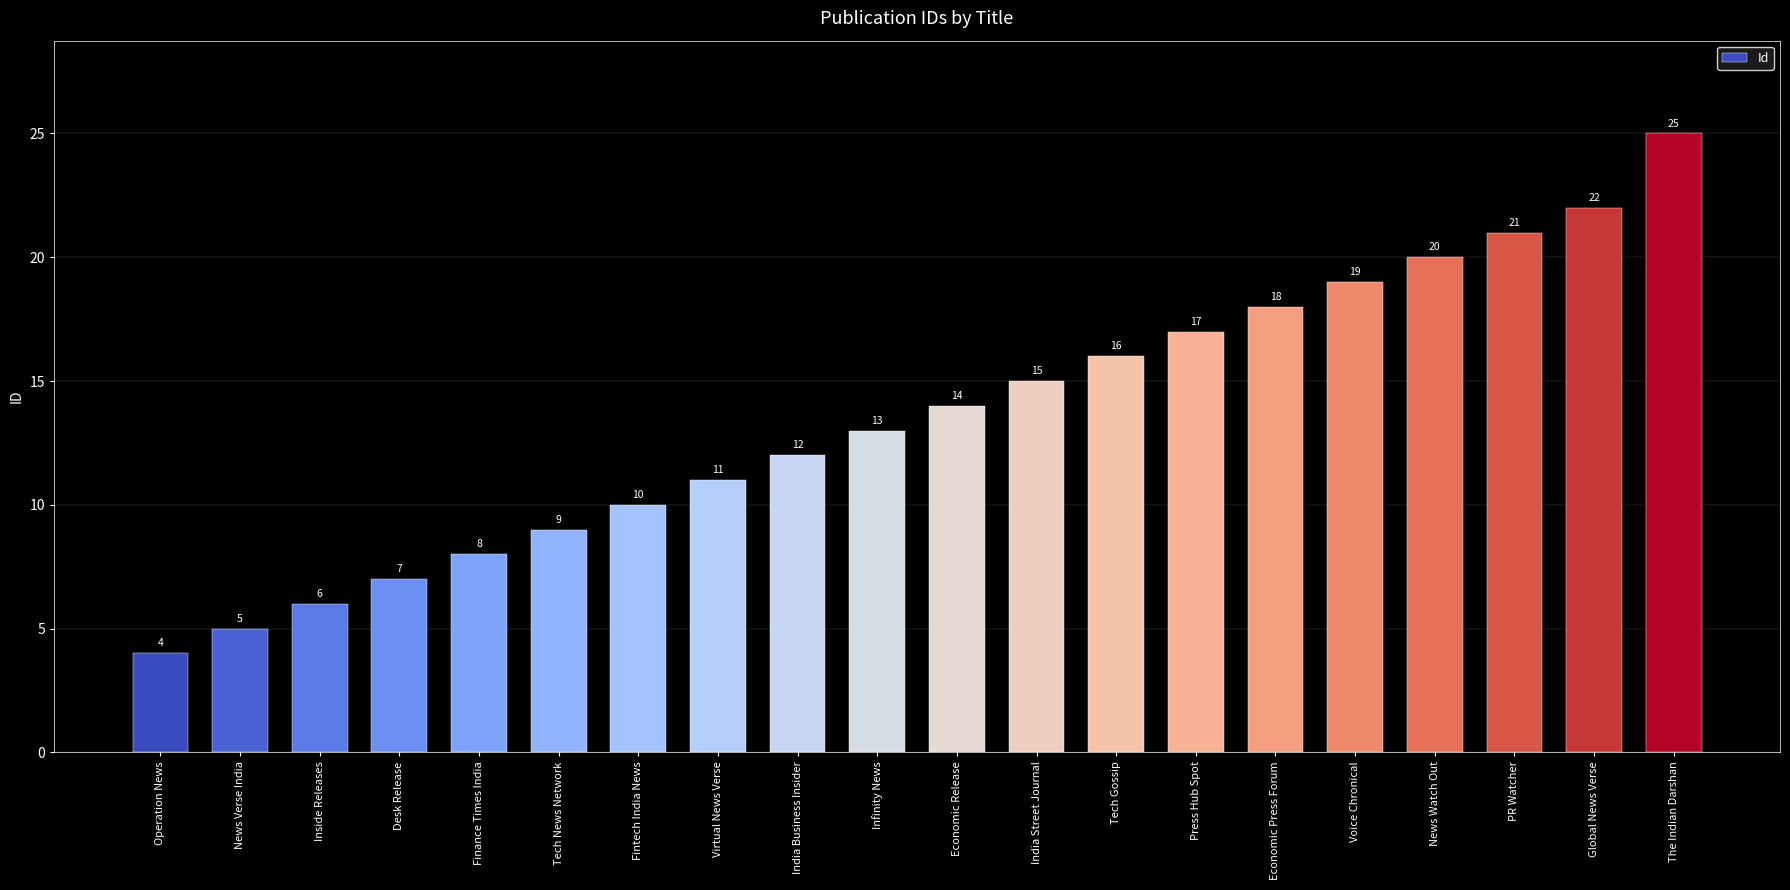

Rank the categories by value from lowest to highest.

Operation News, News Verse India, Inside Releases, Desk Release, Finance Times India, Tech News Network, Fintech India News, Virtual News Verse, India Business Insider, Infinity News, Economic Release, India Street Journal, Tech Gossip, Press Hub Spot, Economic Press Forum, Voice Chronical, News Watch Out, PR Watcher, Global News Verse, The Indian Darshan